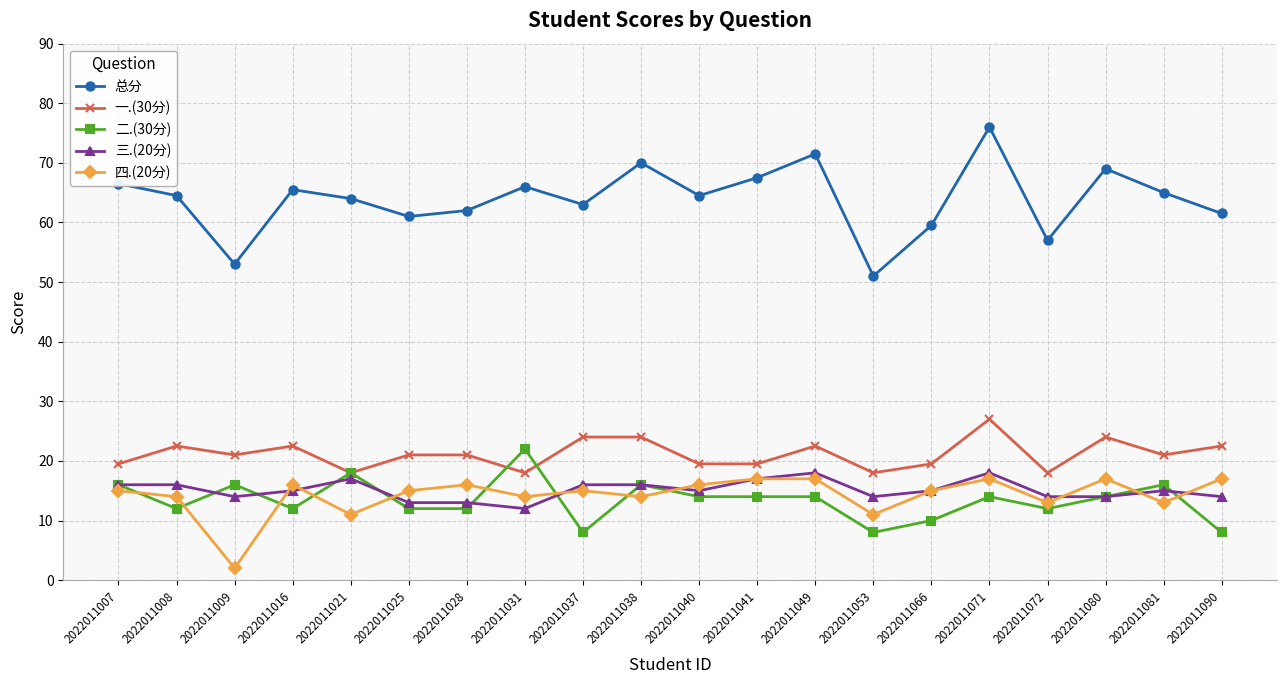

What is the difference between the second highest and second lowest values in the 三.(20分) series?

5.0